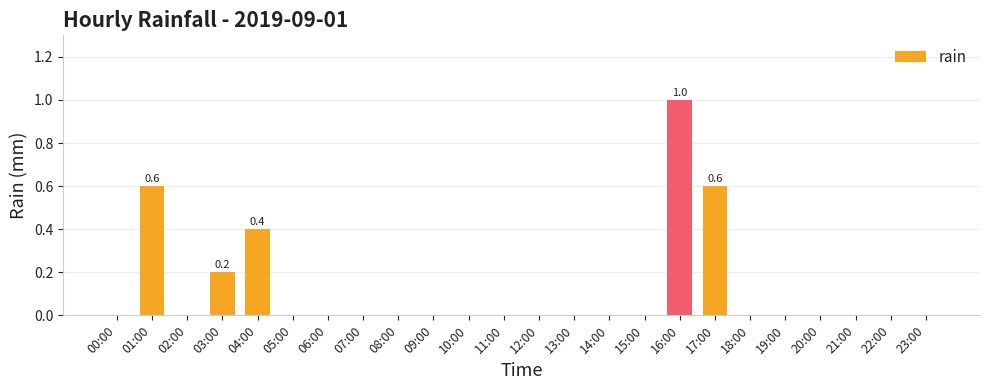

Reading left to right, list all the values displayed in this chart.

00:00=0.0	01:00=0.6	02:00=0.0	03:00=0.2	04:00=0.4	05:00=0.0	06:00=0.0	07:00=0.0	08:00=0.0	09:00=0.0	10:00=0.0	11:00=0.0	12:00=0.0	13:00=0.0	14:00=0.0	15:00=0.0	16:00=1.0	17:00=0.6	18:00=0.0	19:00=0.0	20:00=0.0	21:00=0.0	22:00=0.0	23:00=0.0